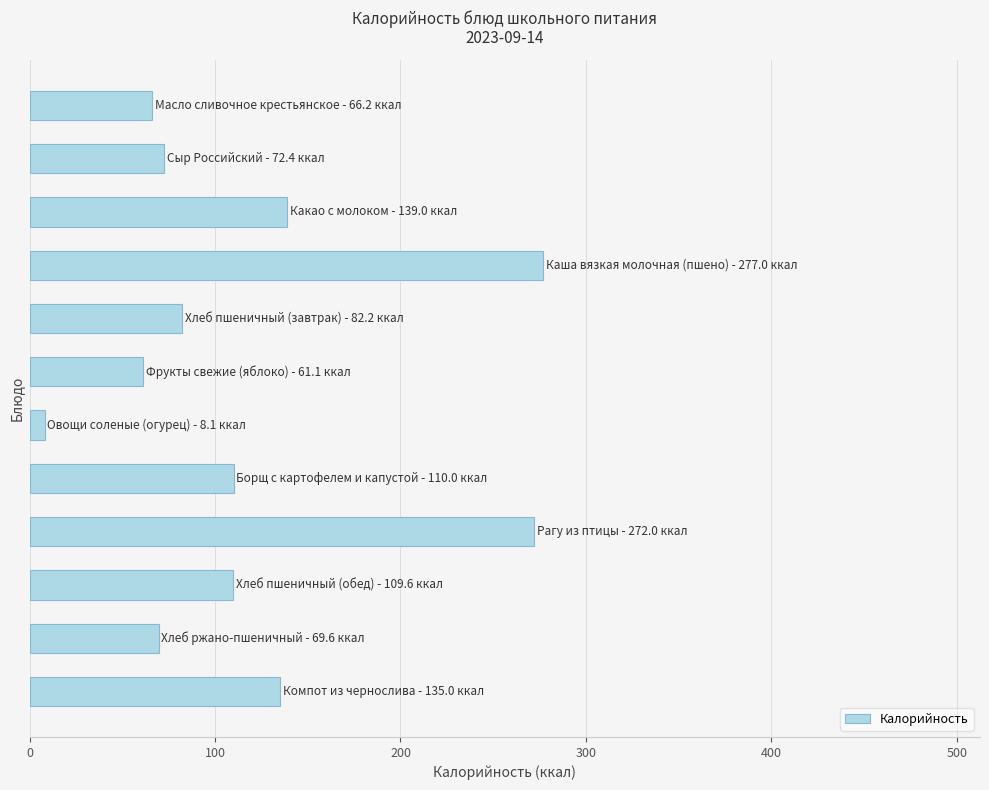

Count the number of values greater than 109.

6